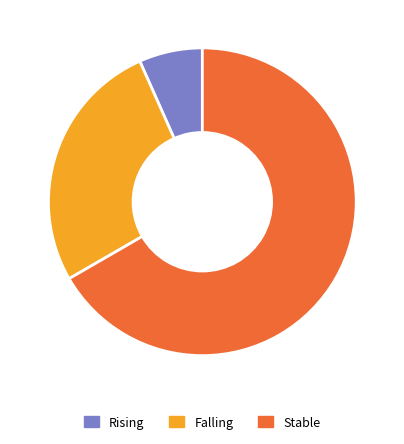

Does any single category account for the majority?

Yes